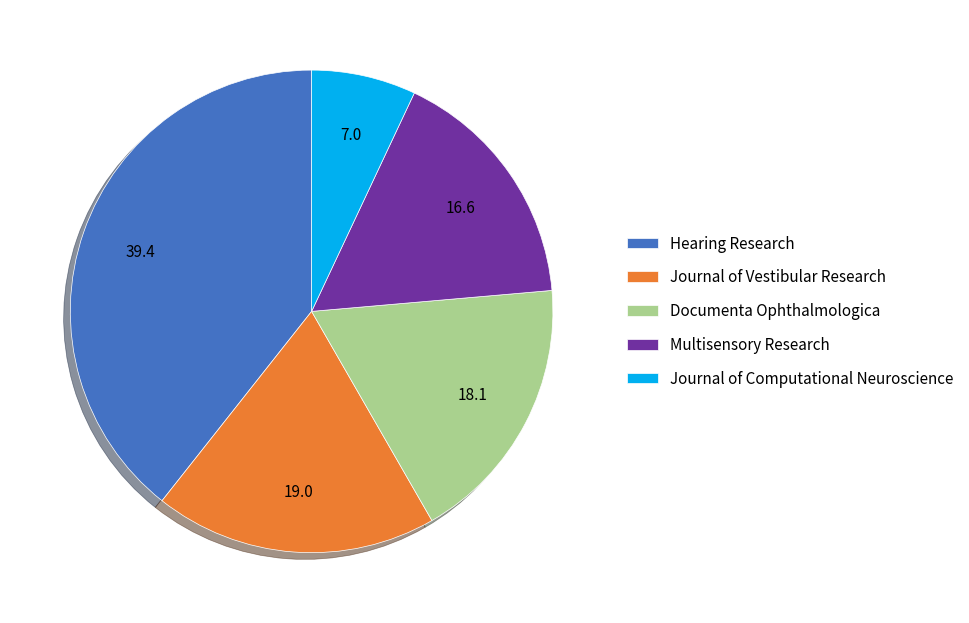

Combined, do Journal of Computational Neuroscience and Documenta Ophthalmologica account for over 50%?

No